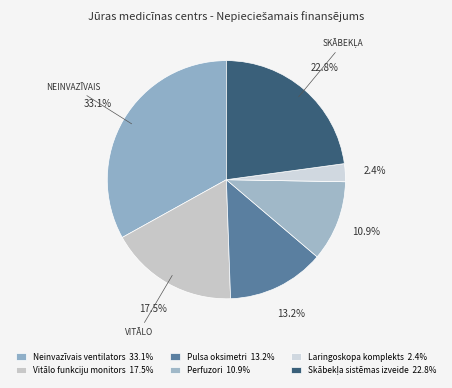

Count the number of slices in the pie.

6